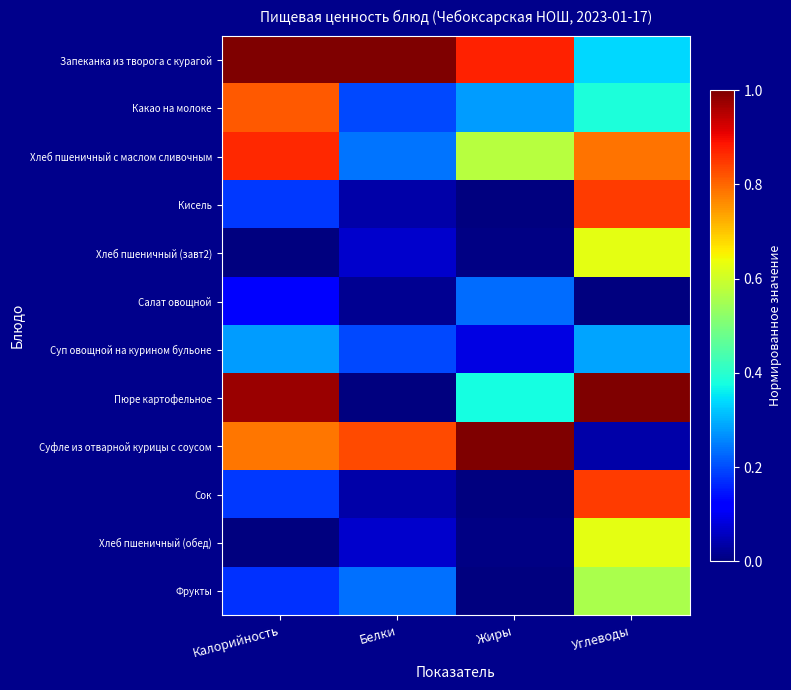

Which series has the largest range (max minus min)?

Пюре картофельное